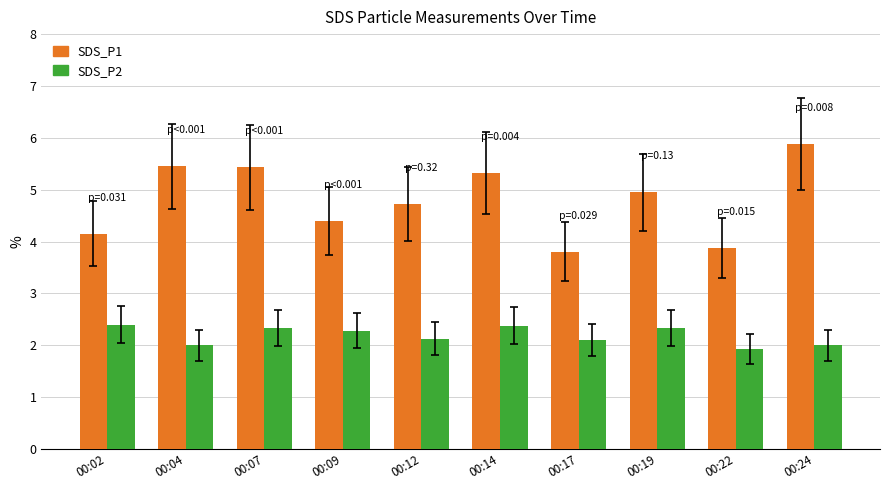

At how many categories does at least one series exceed 5?

4